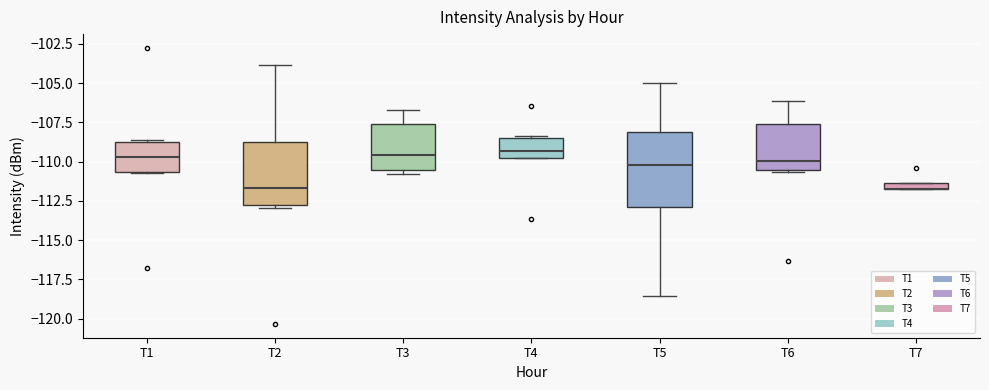

Which box is the tallest, from its lower edge to its upper edge?

T5